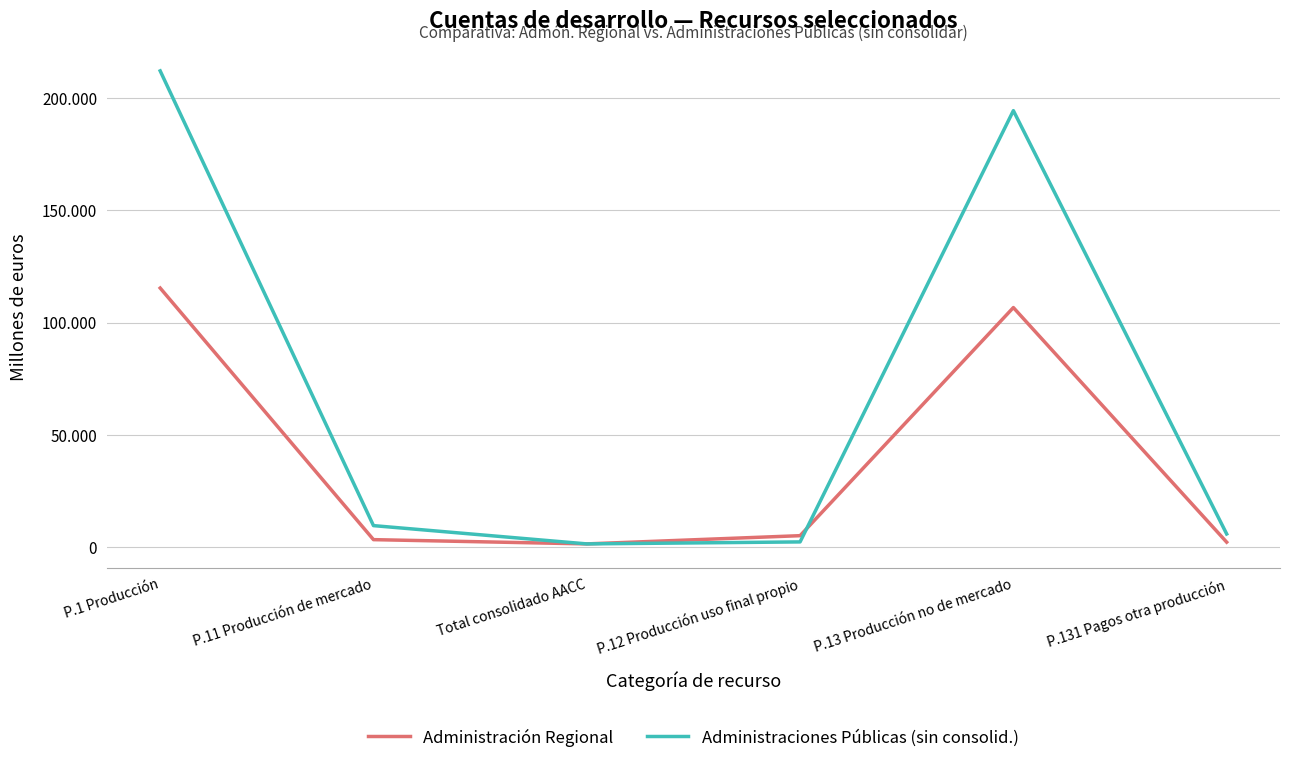

Does the chart have visible grid lines?

Yes